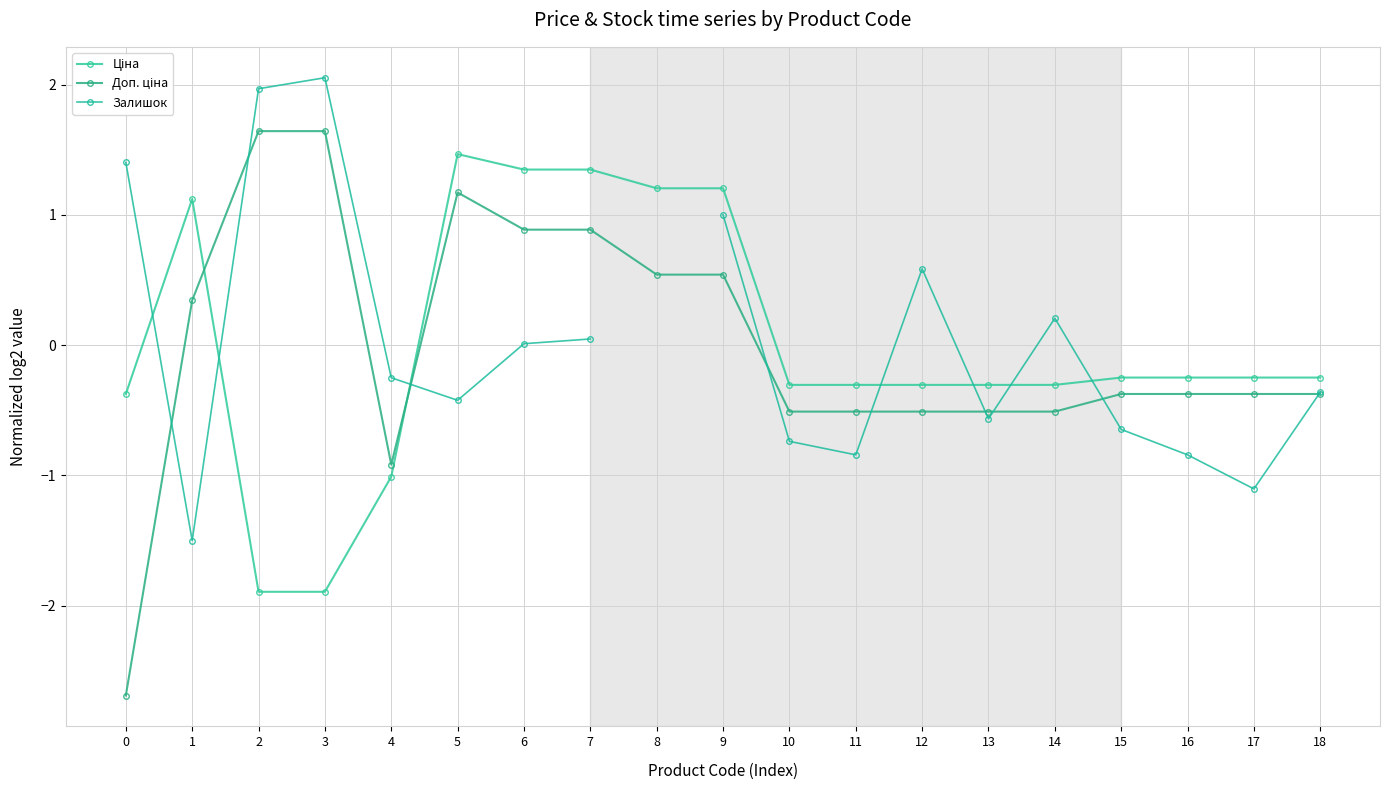

What is the value of the Доп. ціна point at the 8th from the left?

0.9